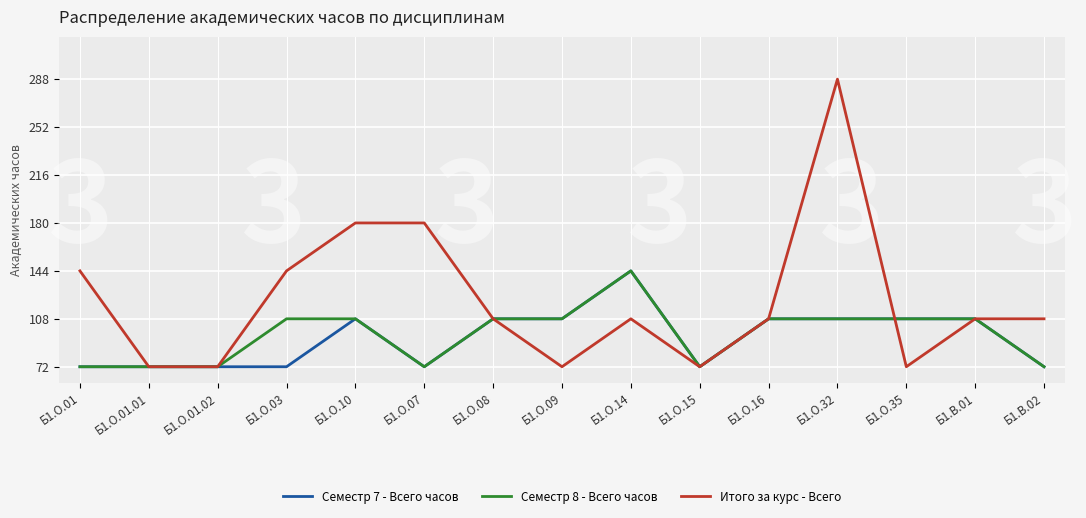

The Семестр 8 - Всего часов series shows 156 at Б1.О.09. True or false?

False